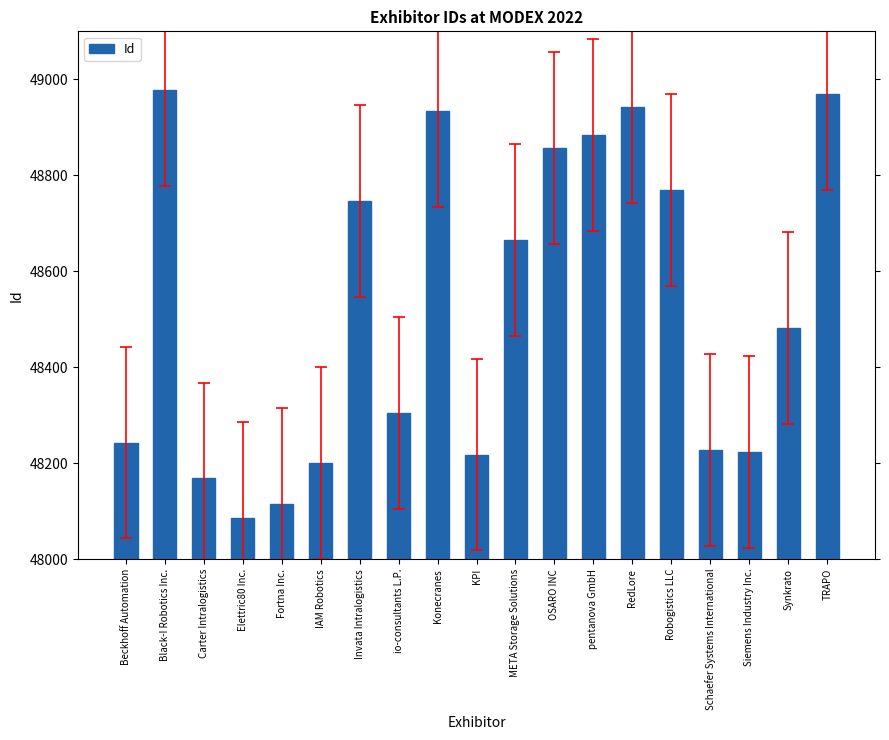

True or false: the data shows 48305 at io-consultants L.P..

True